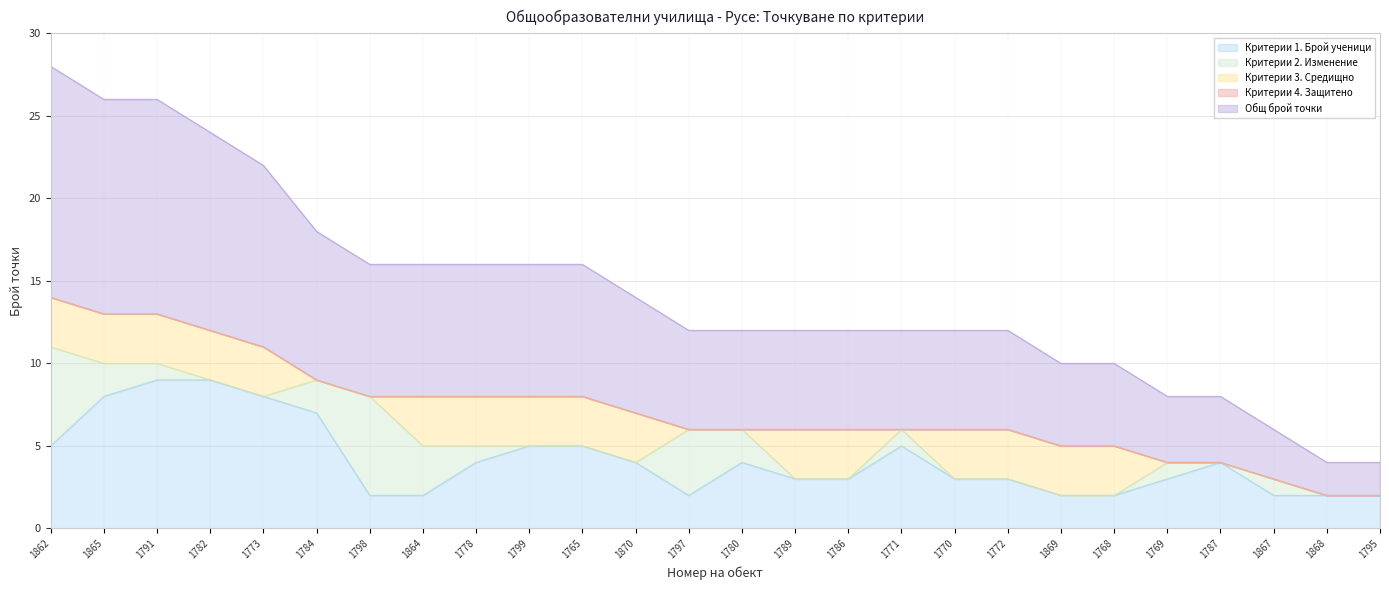

What is the label of the 3rd point from the right?

1867